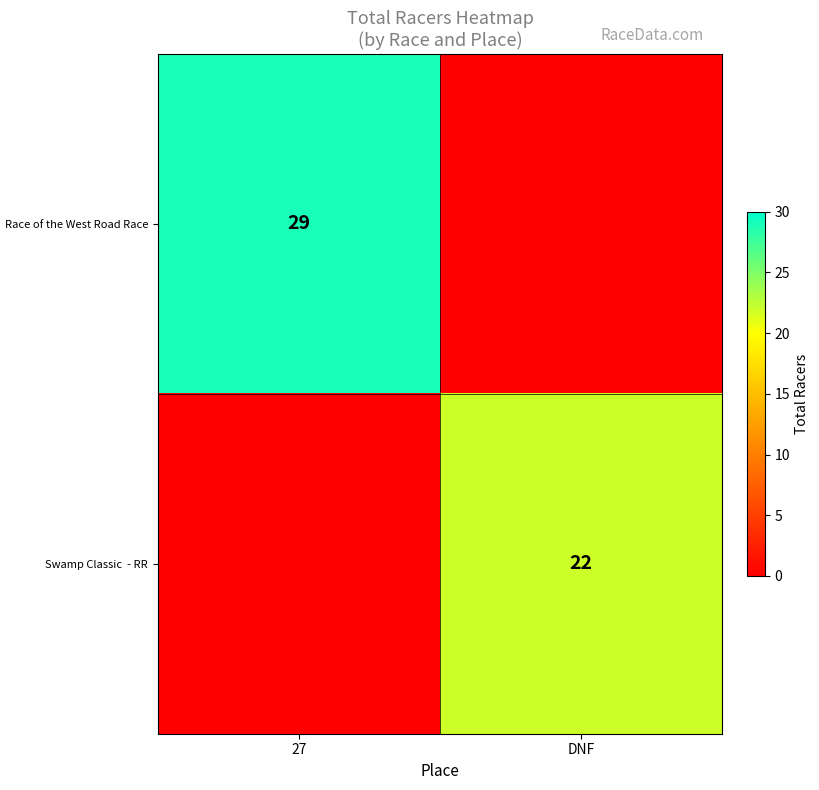

Is it true that Race of the West Road Race equals 42 at 27?

False